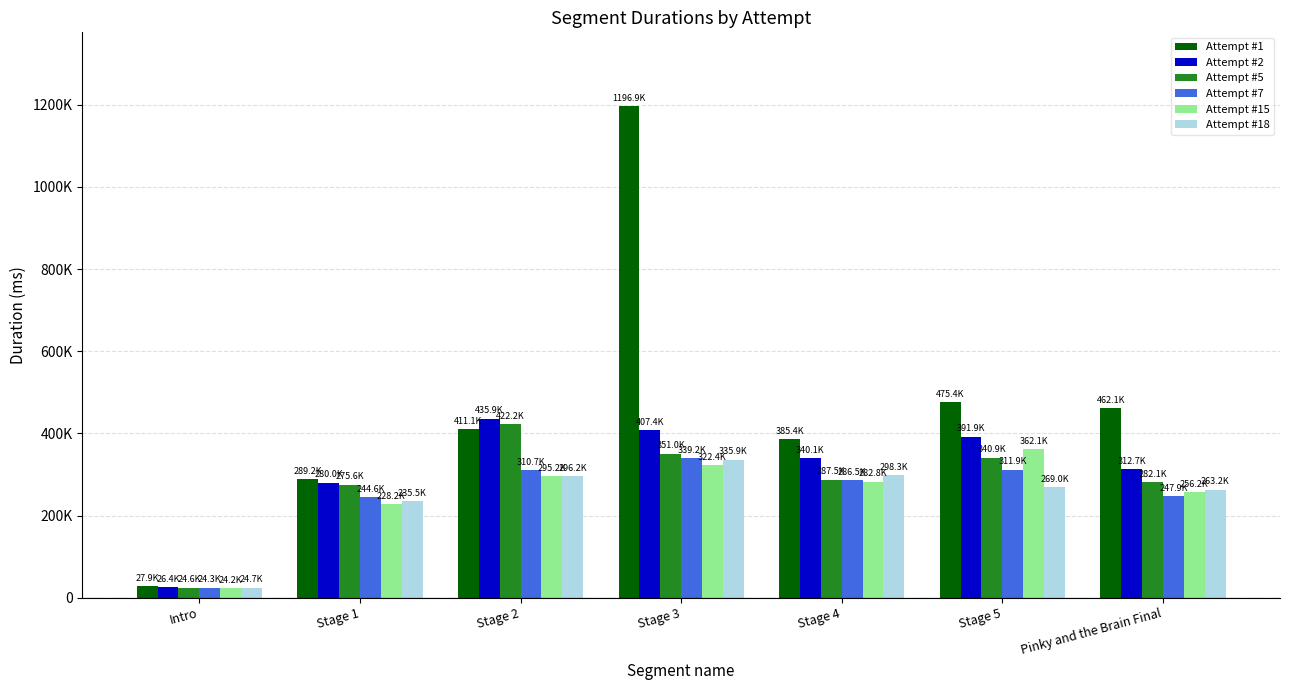

Which series changed the most between Intro and Stage 2?

Attempt #2